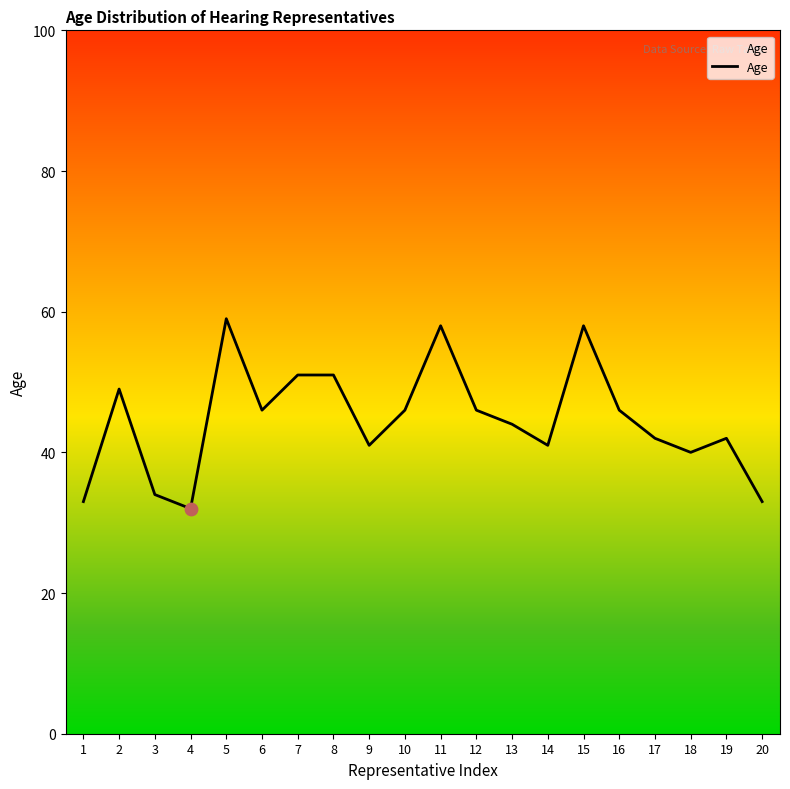

Between 13 and 5, which is larger?

5